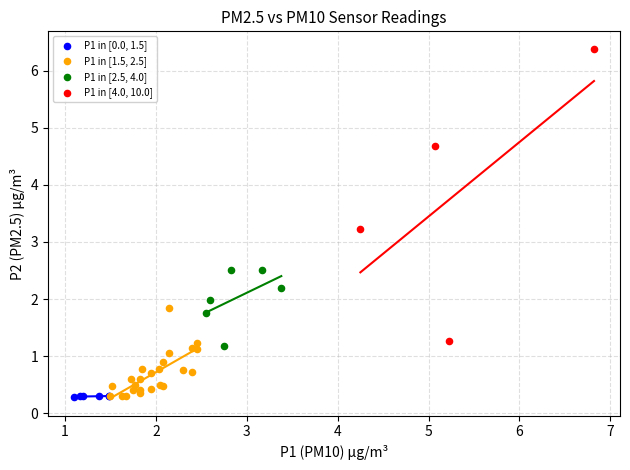

Which series has the largest Y range (max minus min)?

P1 in [4.0, 10.0]